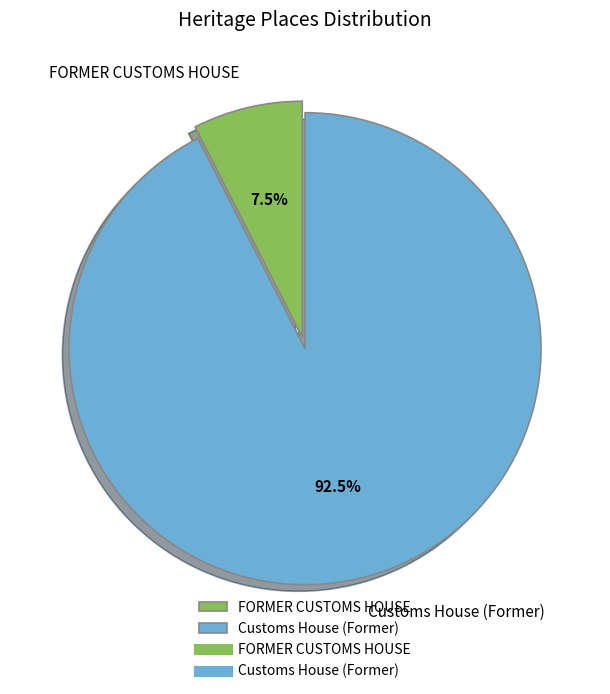

Does Customs House (Former) account for over 50% of the chart?

Yes